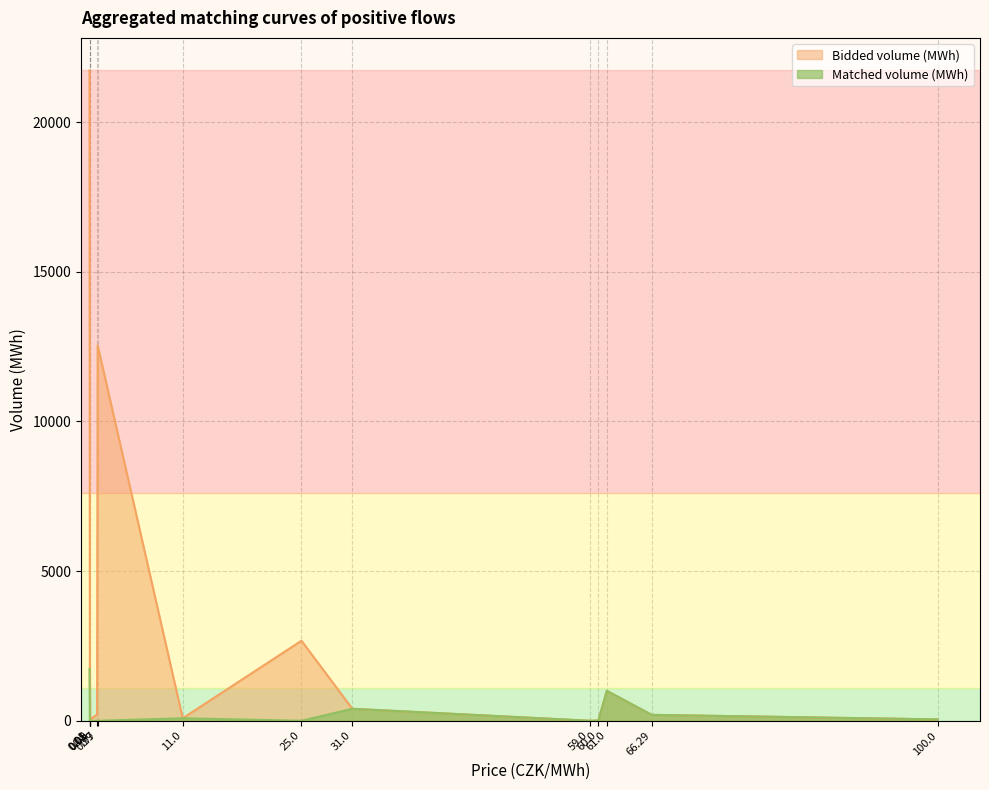

Reading left to right, transcribe all the data shown in this chart.

Price (CZK/MWh): 100.0=100.0	66.29=66.3	61.0=61.0	60.0=60.0	59.0=59.0	31.0=31.0	11.0=11.0	0.01=0.0	0.05=0.1	0.09=0.1	0.1=0.1	0.9=0.9	0.97=1.0	25.0=25.0
Bidded volume (MWh): 100.0=46.0	66.29=197.1	61.0=1000.0	60.0=7.4	59.0=0.2	31.0=400.0	11.0=83.7	0.01=21726.5	0.05=1691.7	0.09=26.7	0.1=44.7	0.9=210.0	0.97=12542.1	25.0=2673.3
Matched volume (MWh): 100.0=46.0	66.29=197.1	61.0=1000.0	60.0=7.4	59.0=0.2	31.0=400.0	11.0=83.7	0.01=1734.4	0.05=0.0	0.09=0.0	0.1=0.0	0.9=0.0	0.97=0.0	25.0=0.0